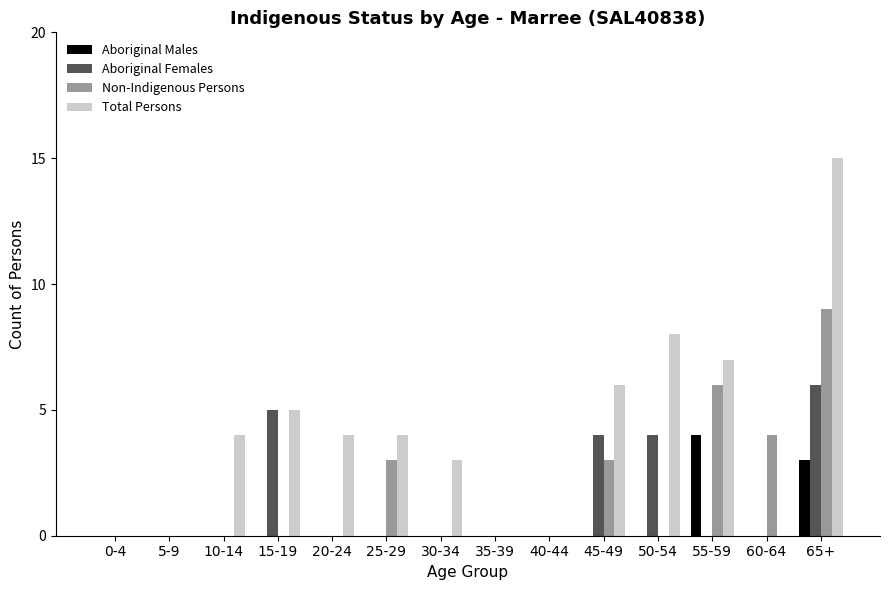

What is the sum of all Total Persons values?

56